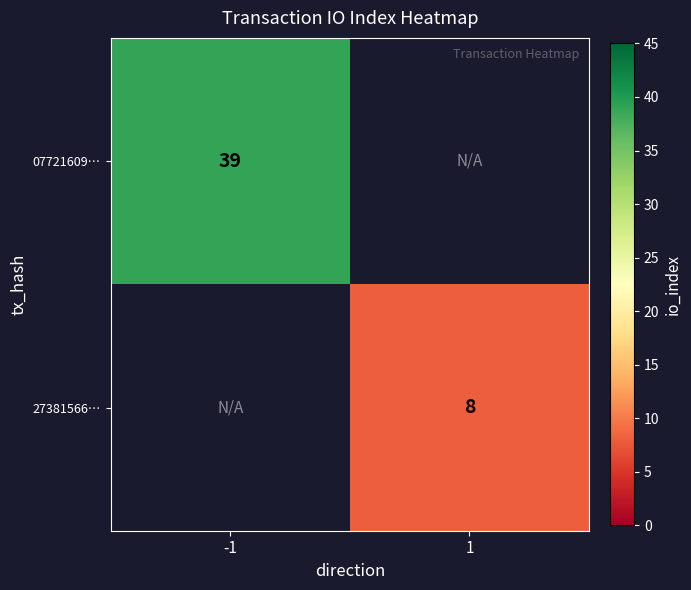

The value of 27381566… at 1 is 12. True or false?

False